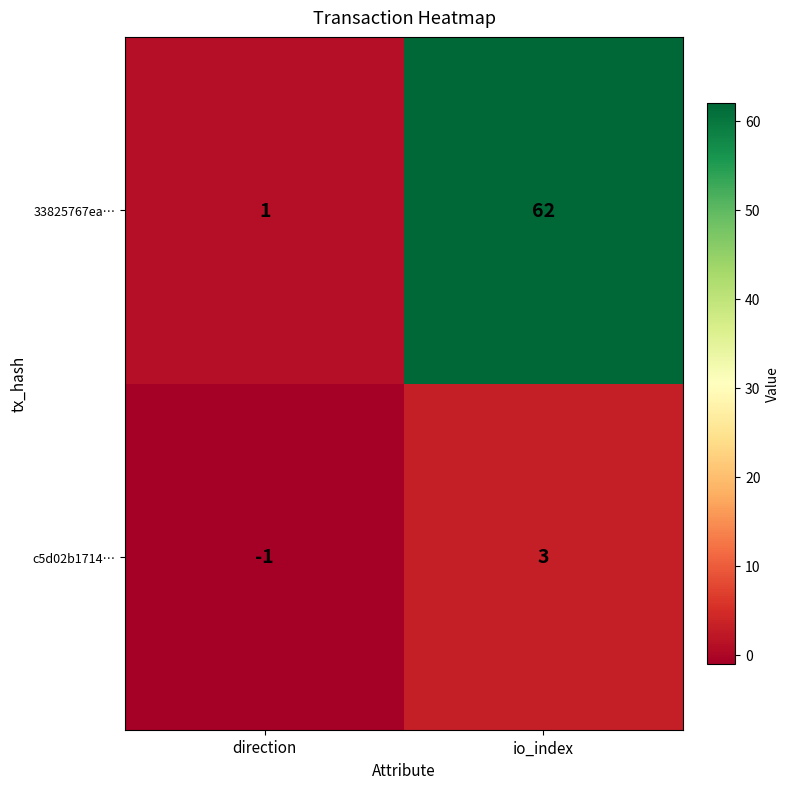

At which label does 33825767ea… reach its minimum?

direction